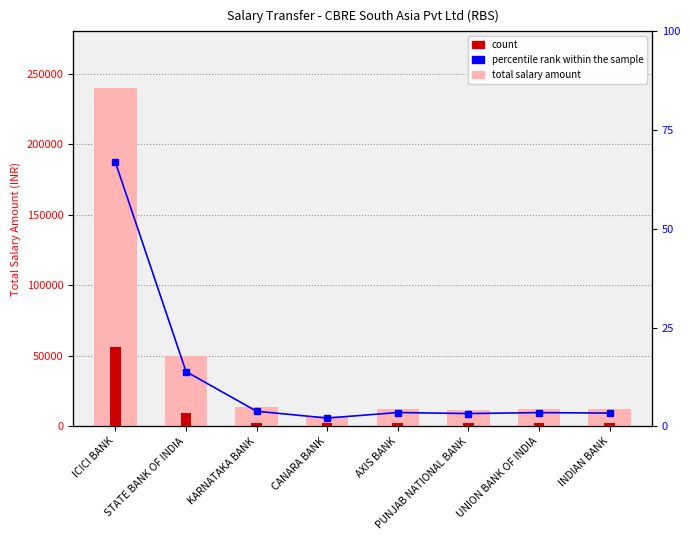

Where is total salary amount nearest to the value 123568?

STATE BANK OF INDIA